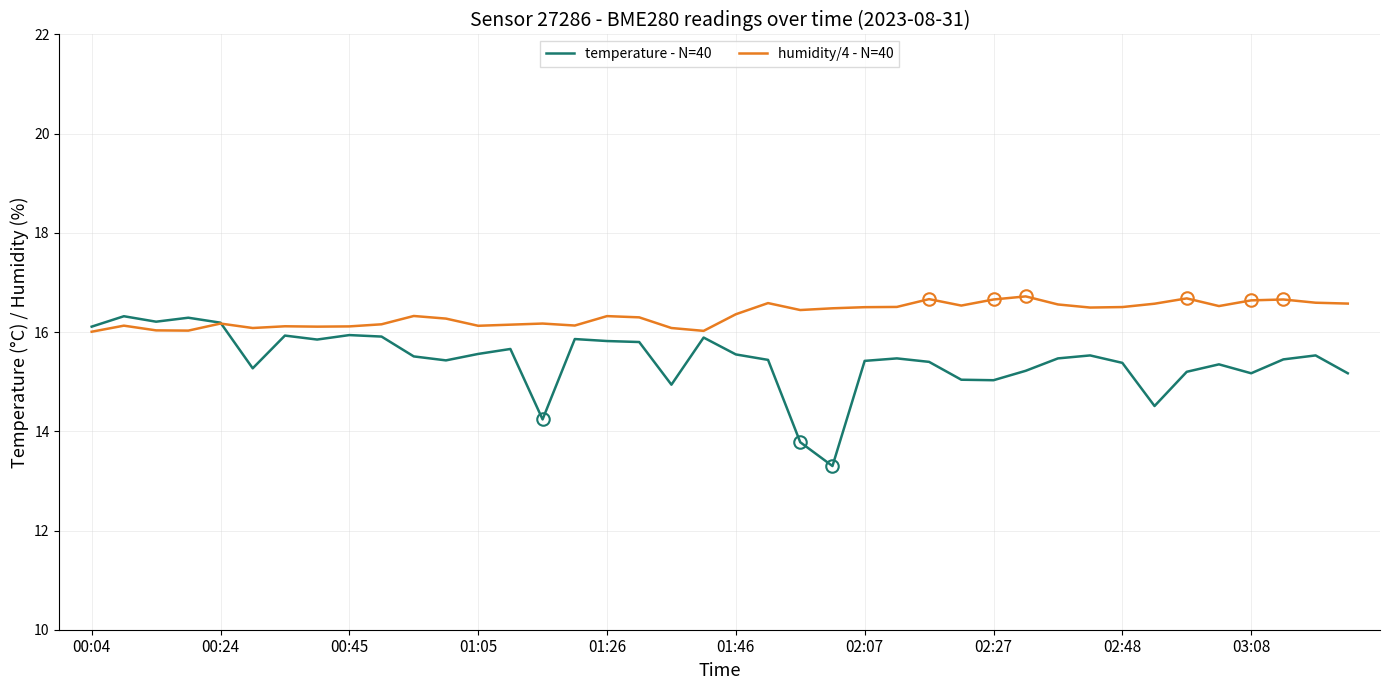

What is the minimum value for humidity/4 - N=40?

16.0